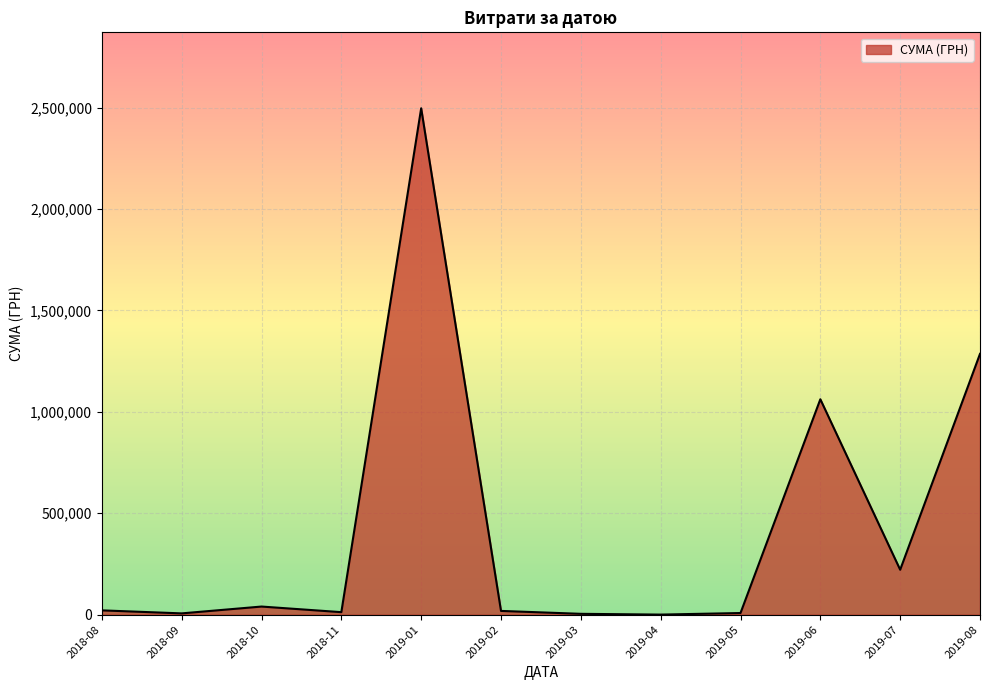

True or false: the data has more than 2 interior local peaks.

True